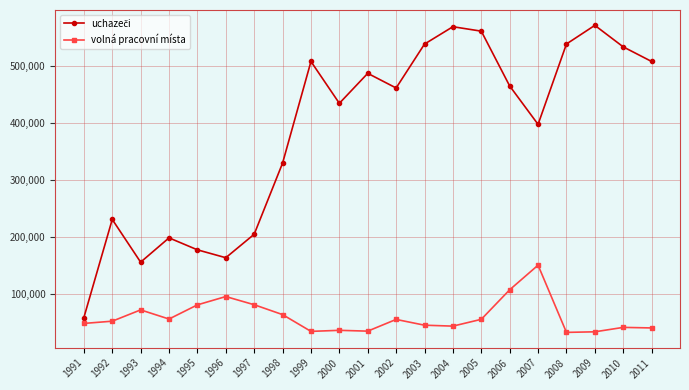

At how many categories does at least one series exceed 405352?

12